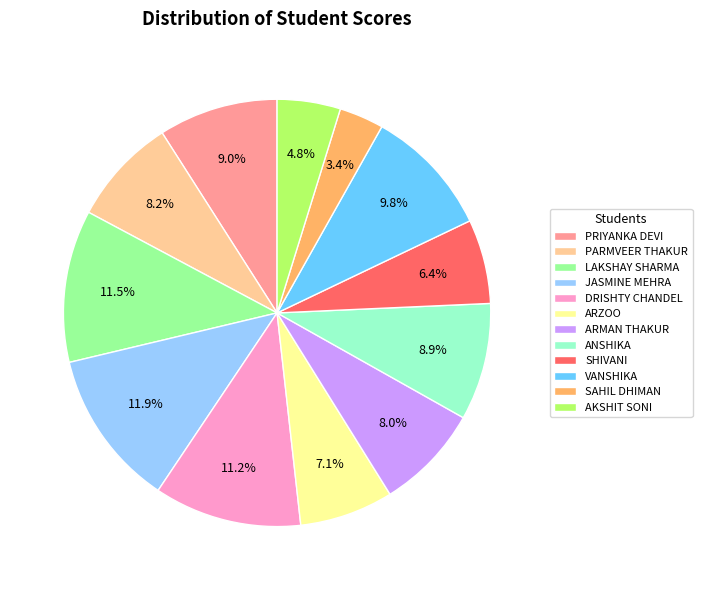

How many segments does this pie chart have?

12